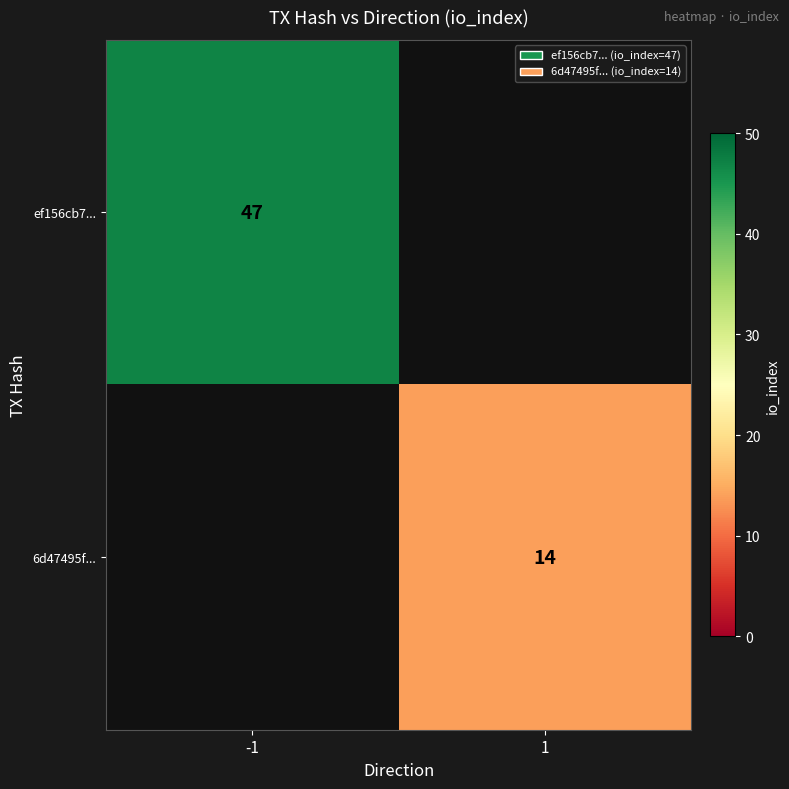

What is the spread (max minus min) of values at -1?

47